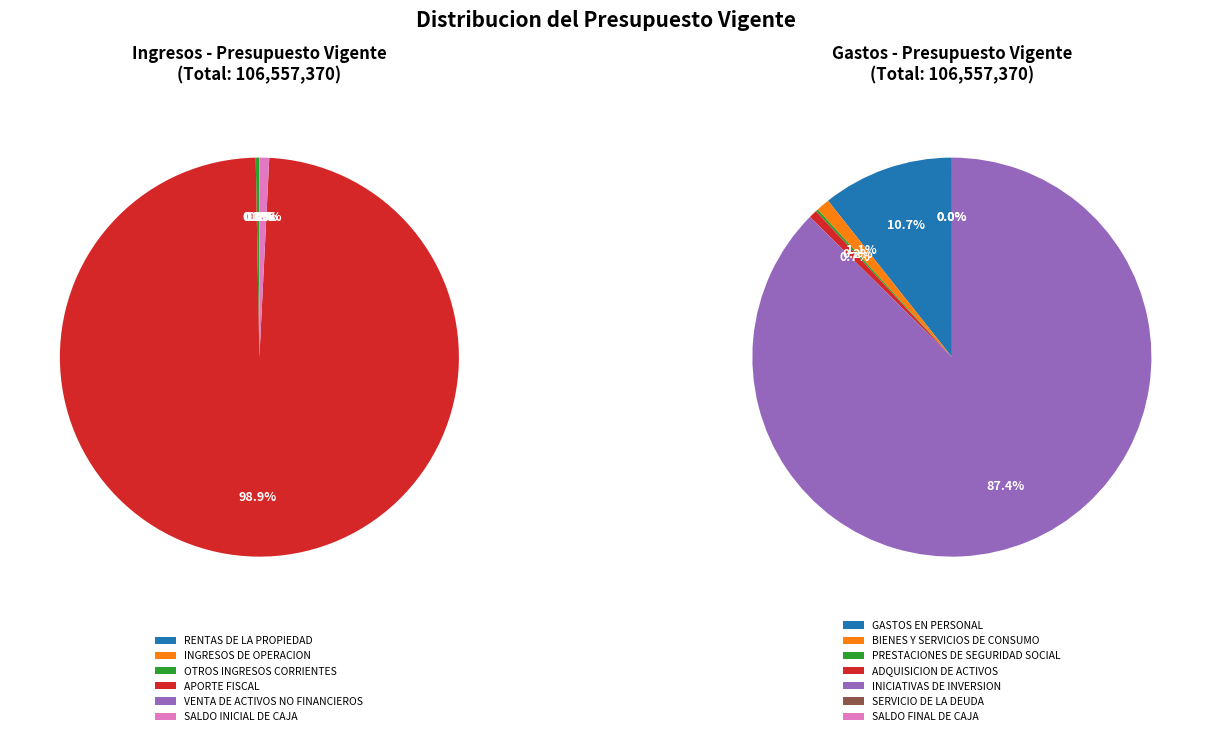

Between SERVICIO DE LA DEUDA and BIENES Y SERVICIOS DE CONSUMO, which is larger?

BIENES Y SERVICIOS DE CONSUMO